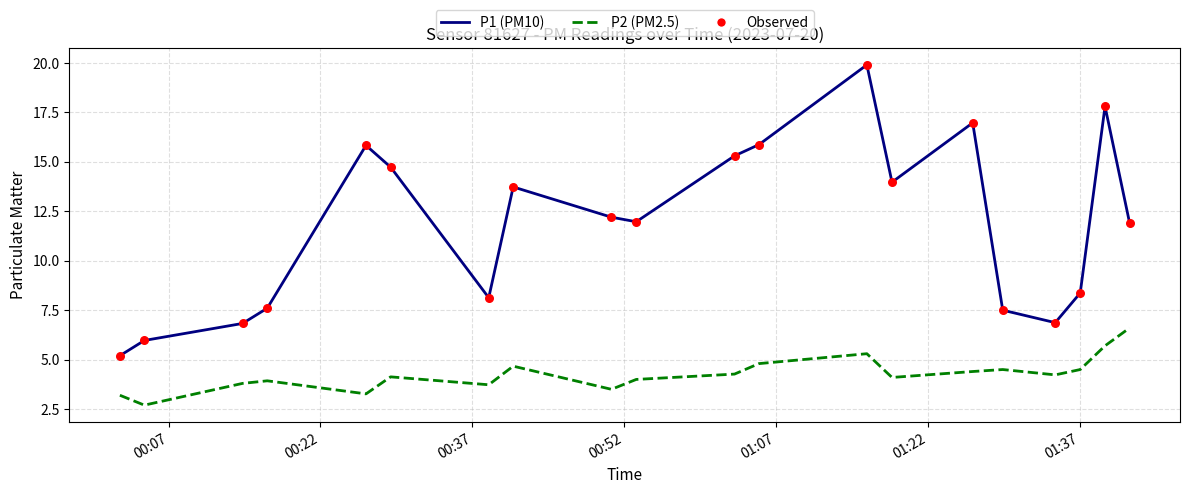

What is the maximum value shown in the chart?

19.9